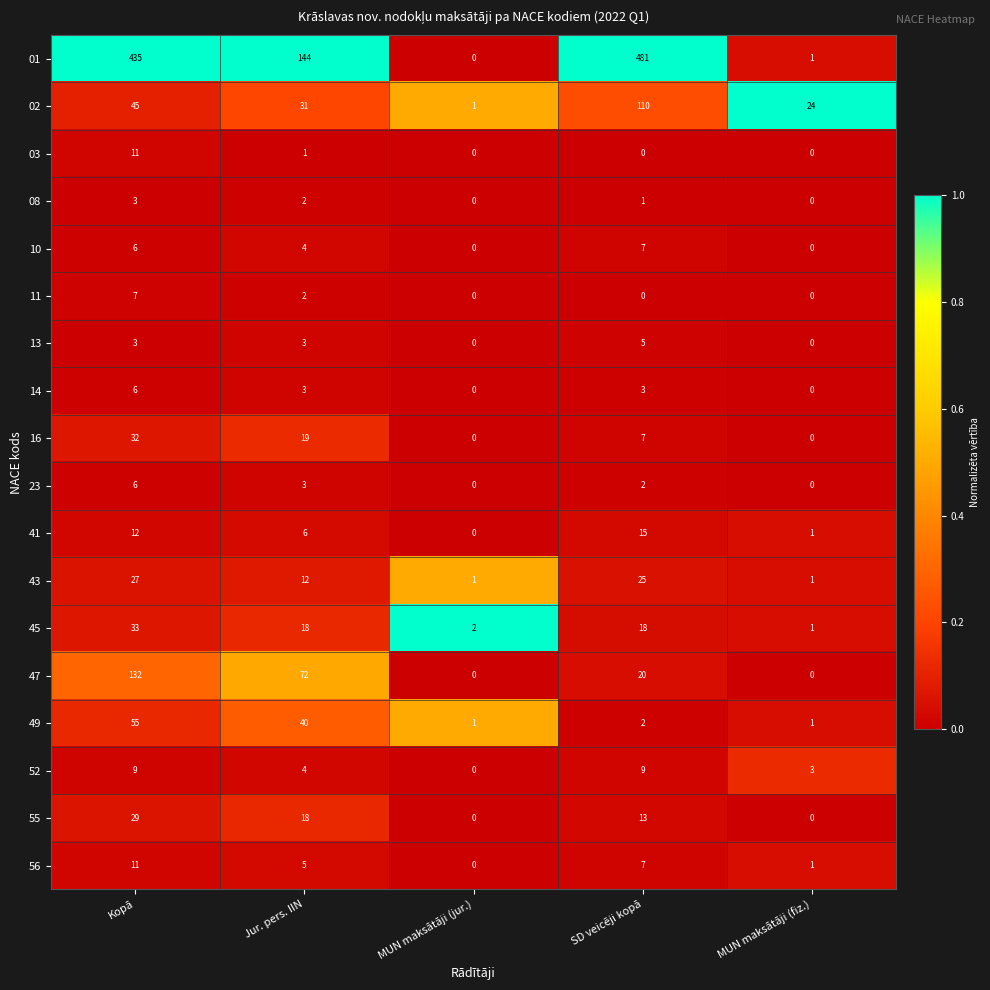

What value does the 47 series have at SD veicēji kopā?

20